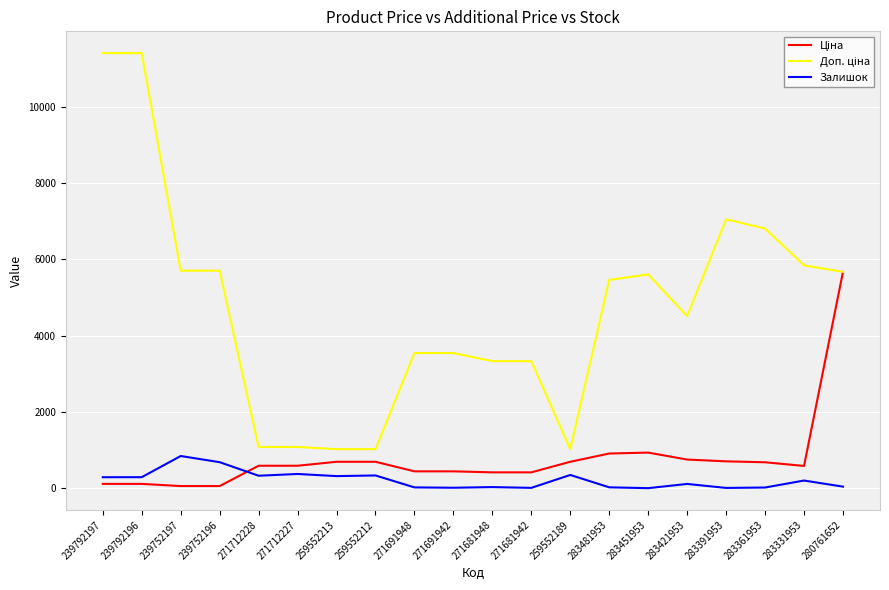

What is the greatest value displayed?

11410.0